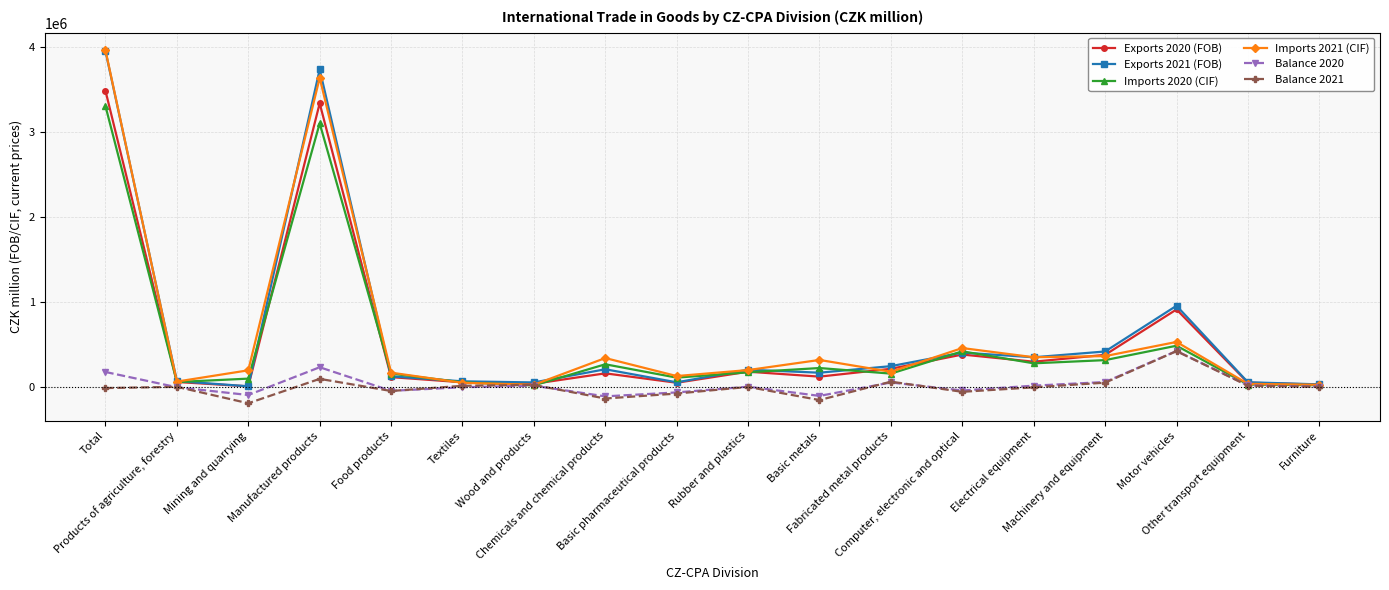

True or false: Imports 2021 (CIF) has more than 0 interior local peaks.

True